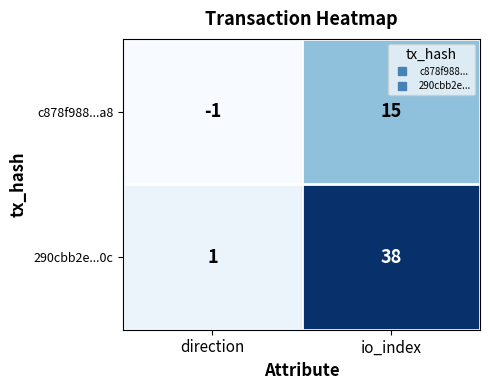

What is the difference between the 290cbb2e...0c values at direction and io_index?

37